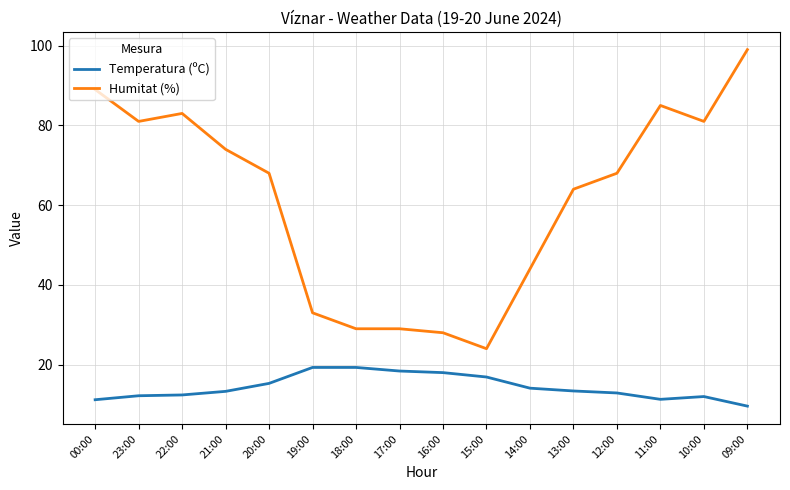

What is the approximate value of Humitat (%) at 00:00?

89.0